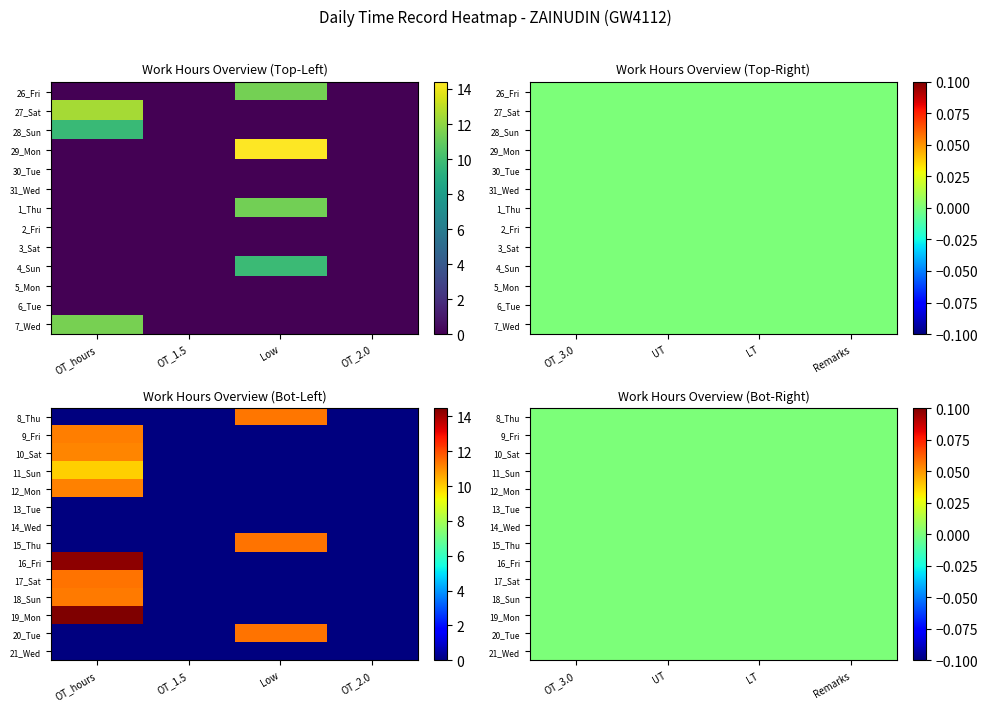

What is the maximum value shown in the chart?

14.5